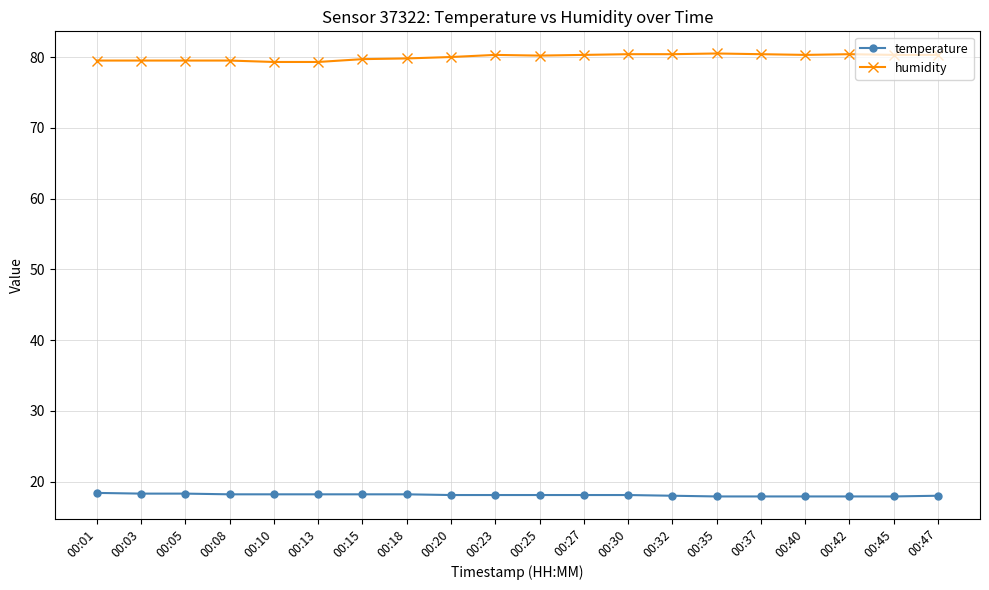

At how many categories does at least one series exceed 21?

20